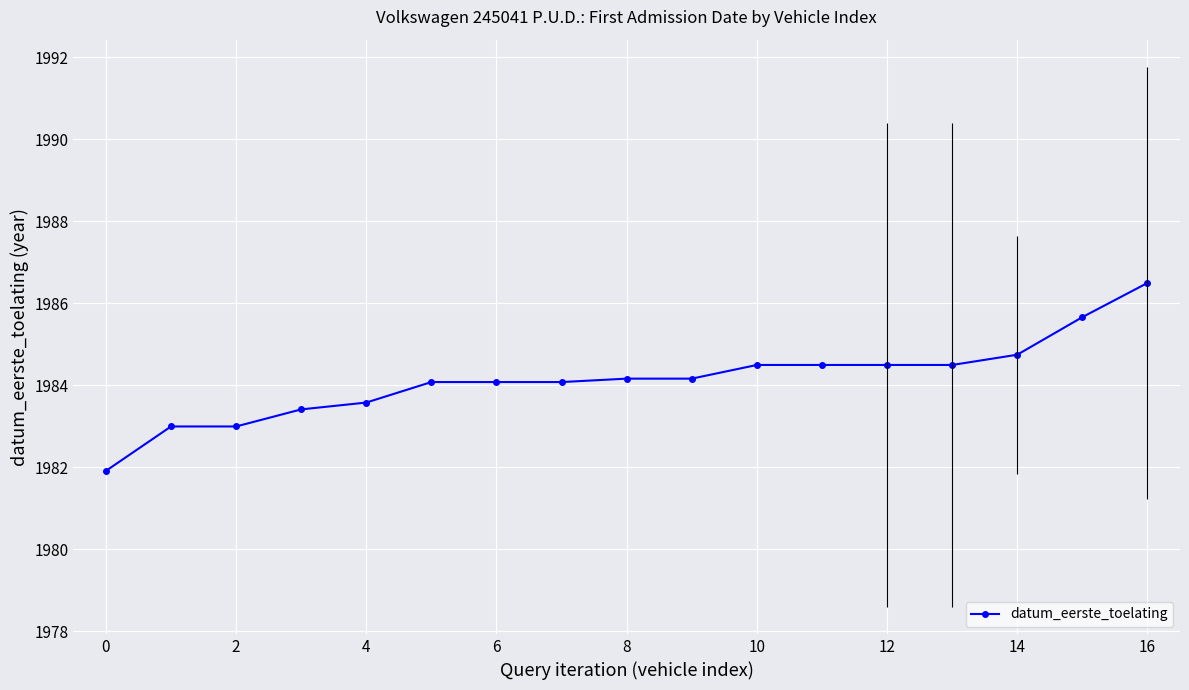

Reading right to left, list all the values displayed in this chart.

1986.5	1985.7	1984.8	1984.5	1984.5	1984.5	1984.5	1984.2	1984.2	1984.1	1984.1	1984.1	1983.6	1983.4	1983.0	1983.0	1981.9